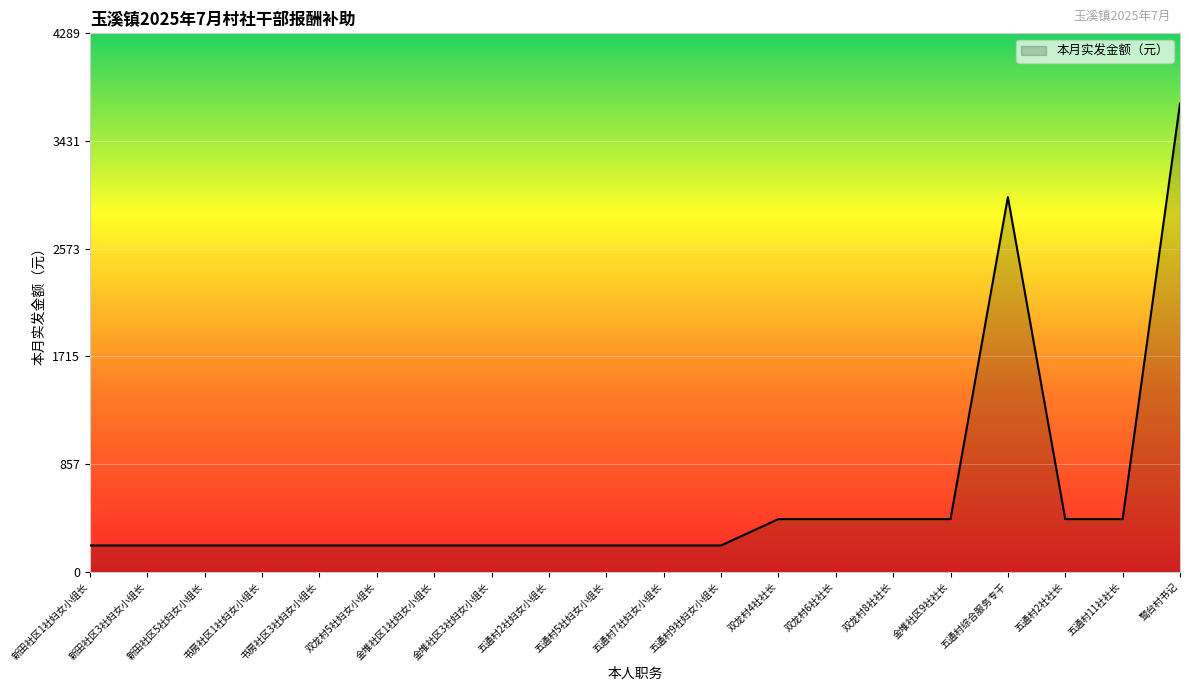

What is the ratio of the value at 双龙村6社社长 to the value at 金堆社区9社社长?

1.0